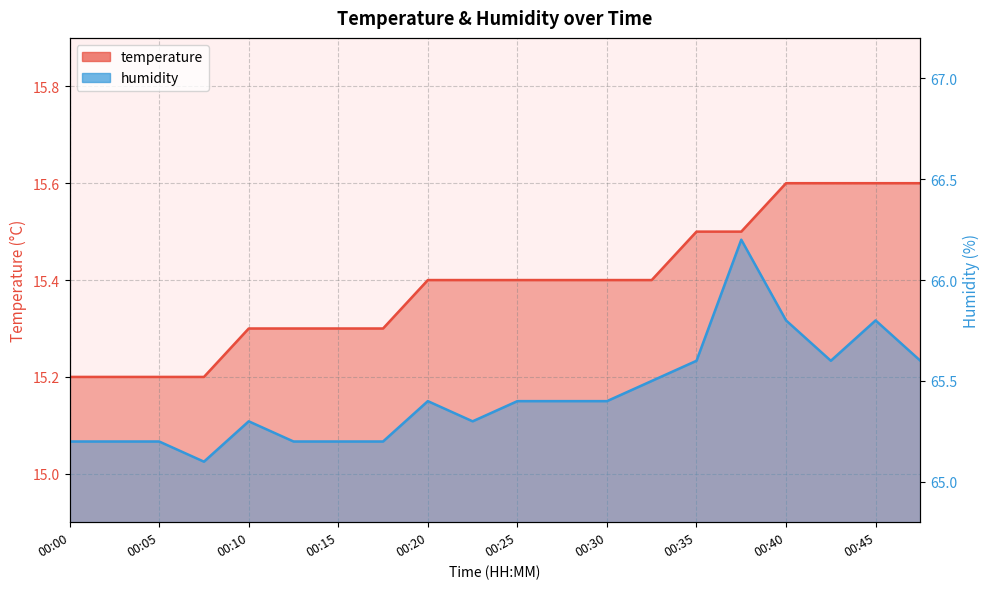

How many interior local valleys does the humidity series have?

3